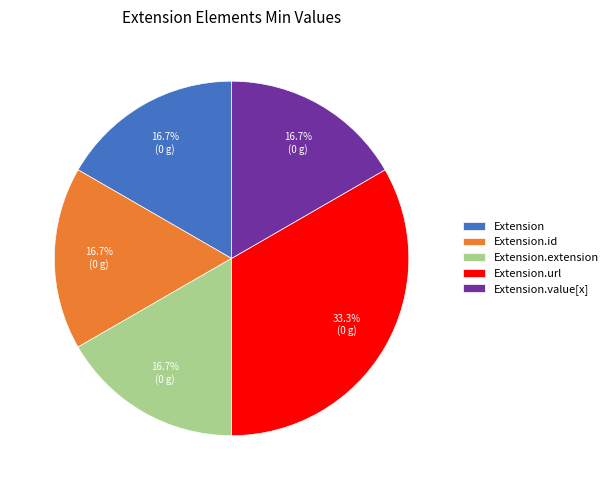

What is the largest slice in the pie chart?

Extension.url